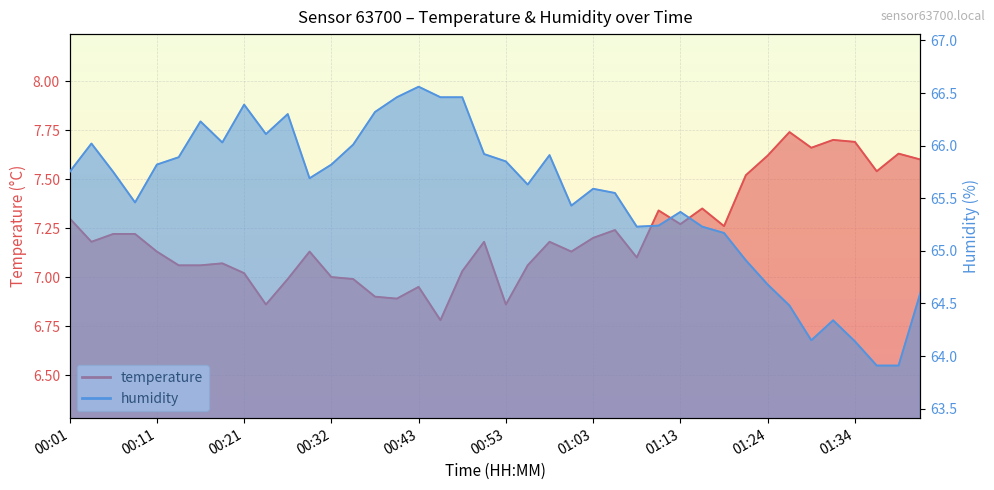

At which label does humidity reach its minimum?

01:37